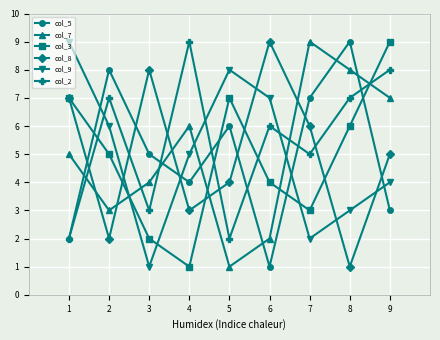

Where is the first local minimum for col_8?

2